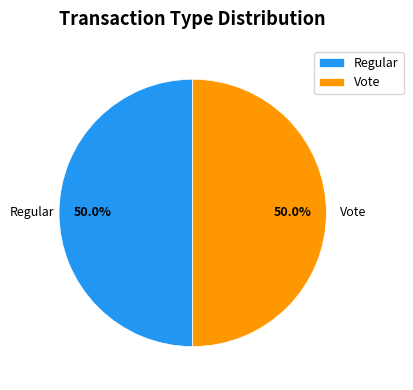

Combined, do Vote and Regular account for over 50%?

Yes